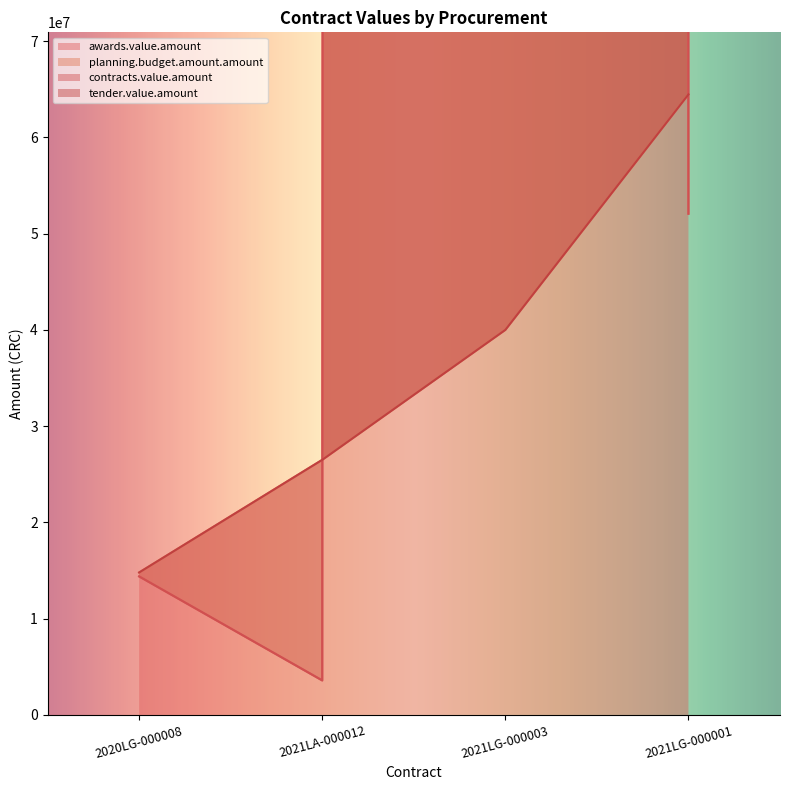

Which series has the widest spread of values?

awards.value.amount